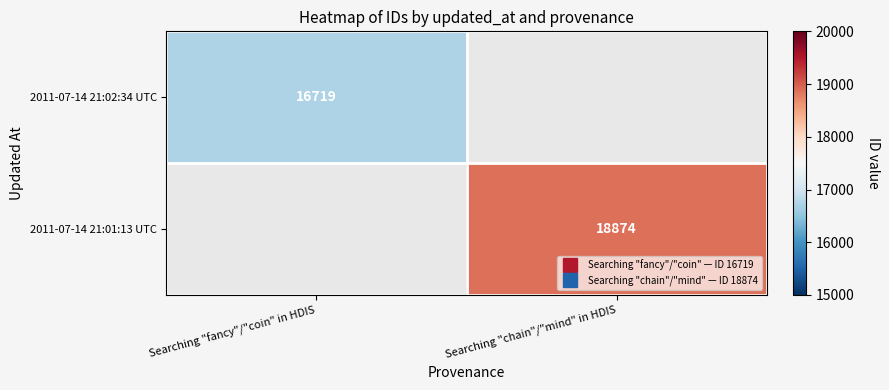

What is the smallest value displayed?

16719.0